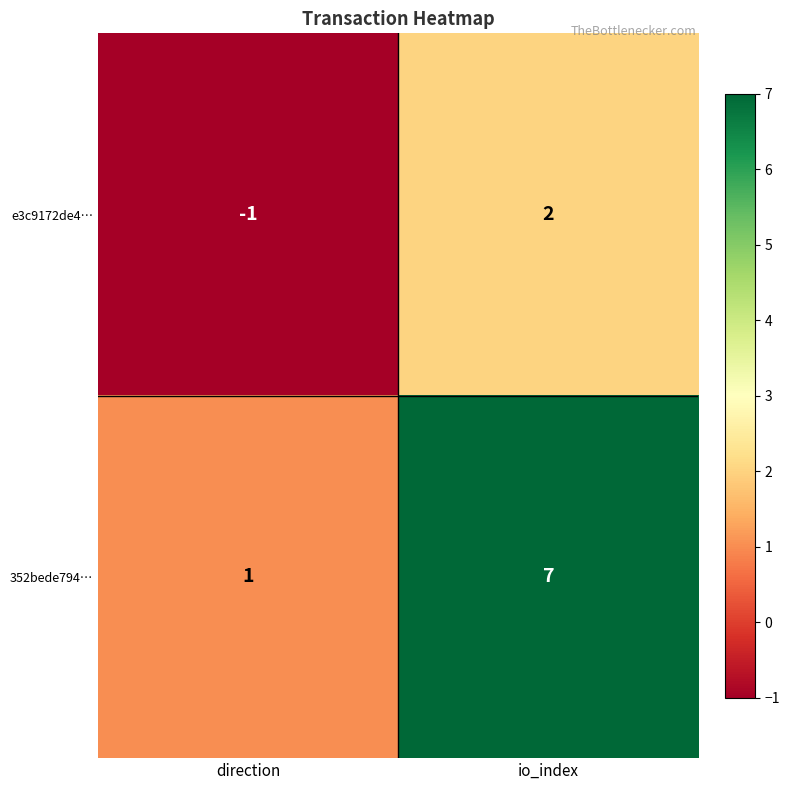

The e3c9172de4… series shows -1 at direction. True or false?

True